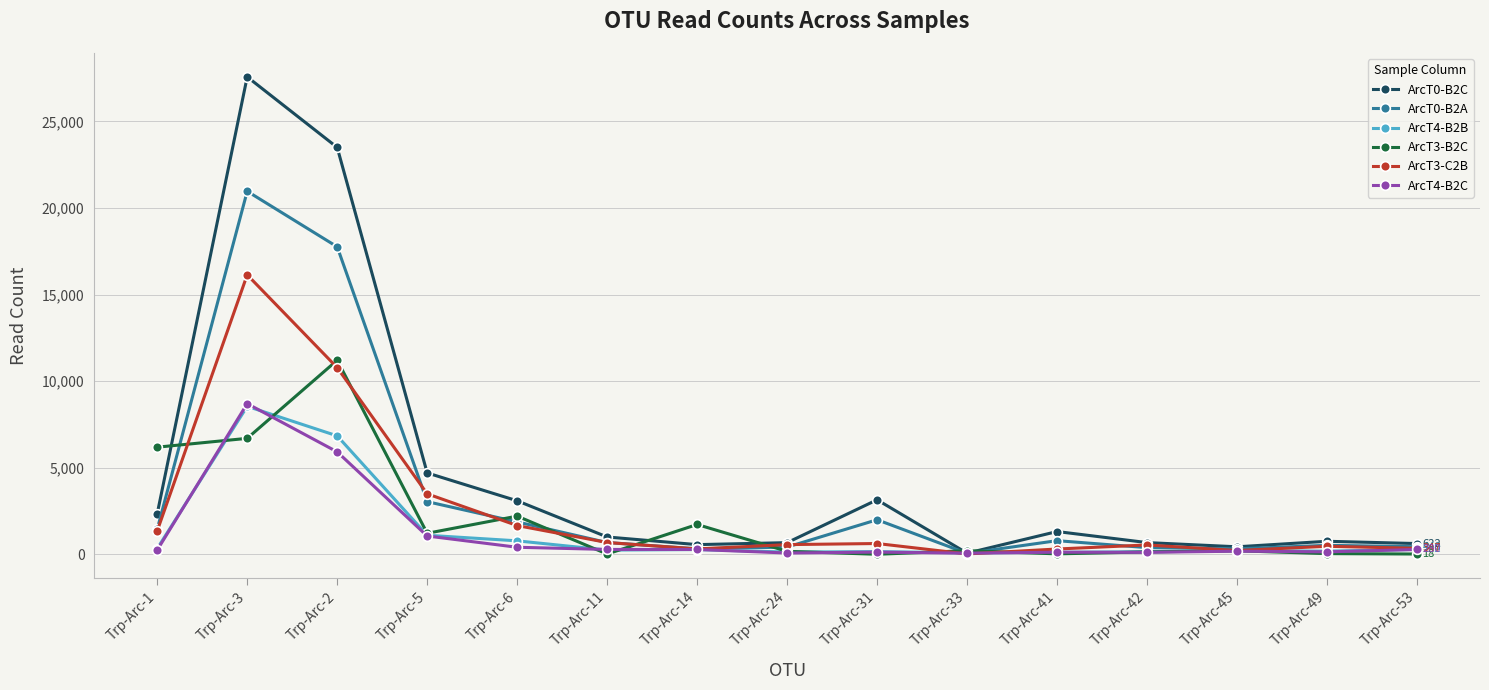

True or false: ArcT4-B2C has a value of 123 at Trp-Arc-41.

True